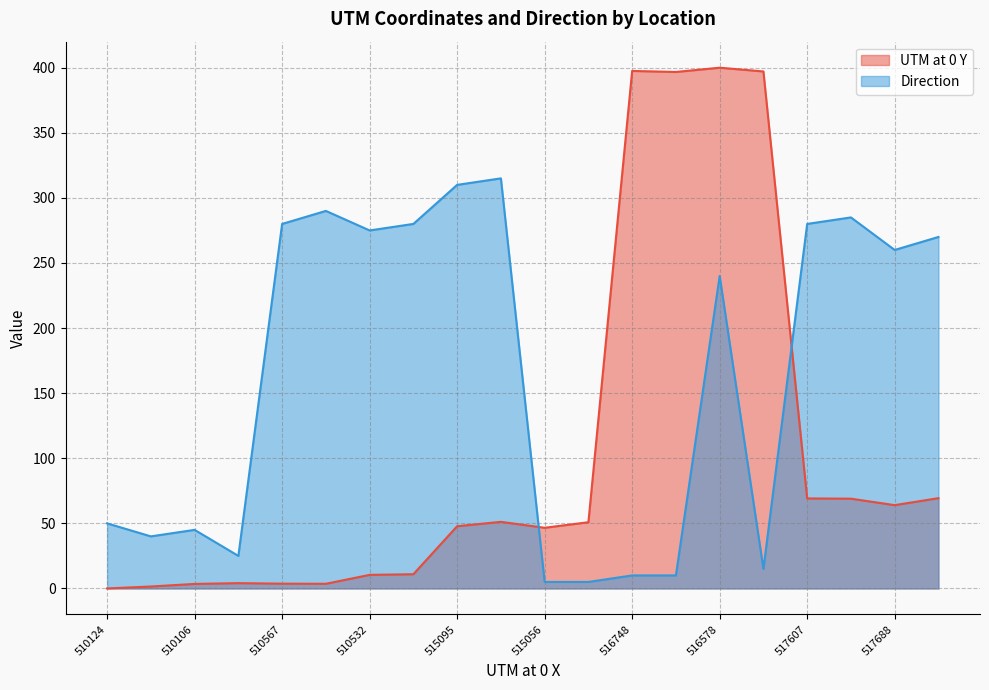

Reading left to right, extract all data points from this chart.

UTM at 0 Y: 0.0	1.5	3.5	4.1	3.7	3.6	10.4	10.9	47.8	51.2	46.6	50.9	397.5	396.7	400.0	397.1	69.2	69.0	64.0	69.3
Direction: 50.0	40.0	45.0	25.0	280.0	290.0	275.0	280.0	310.0	315.0	5.0	5.0	10.0	10.0	240.0	15.0	280.0	285.0	260.0	270.0